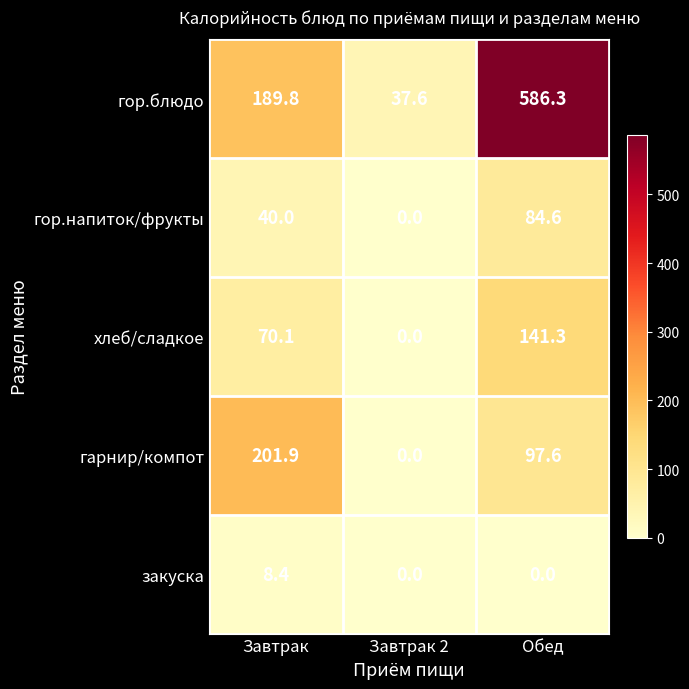

Which series changed the most between Завтрак and Завтрак 2?

гарнир/компот